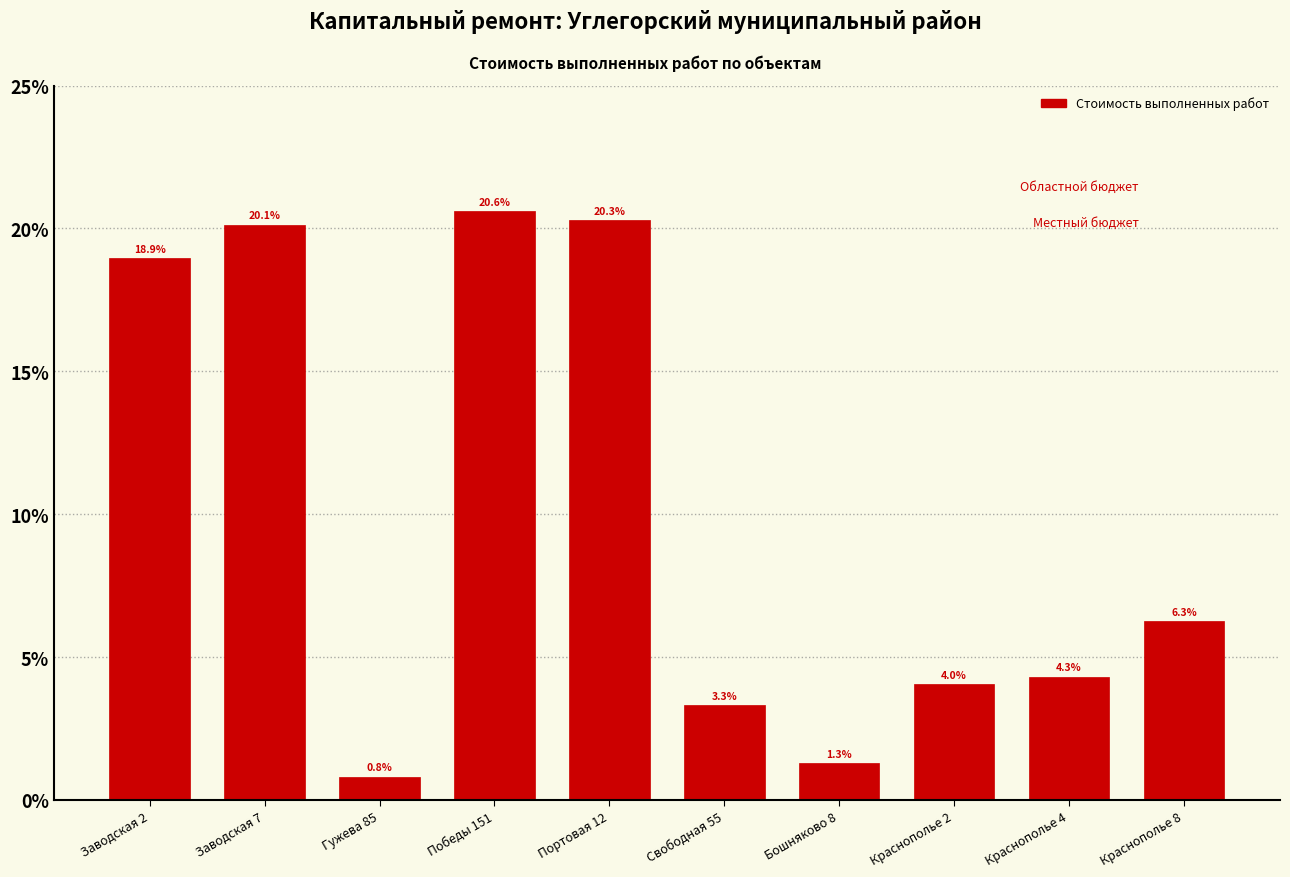

Reading left to right, transcribe all the data shown in this chart.

18.9	20.1	0.8	20.6	20.3	3.3	1.3	4.0	4.3	6.3